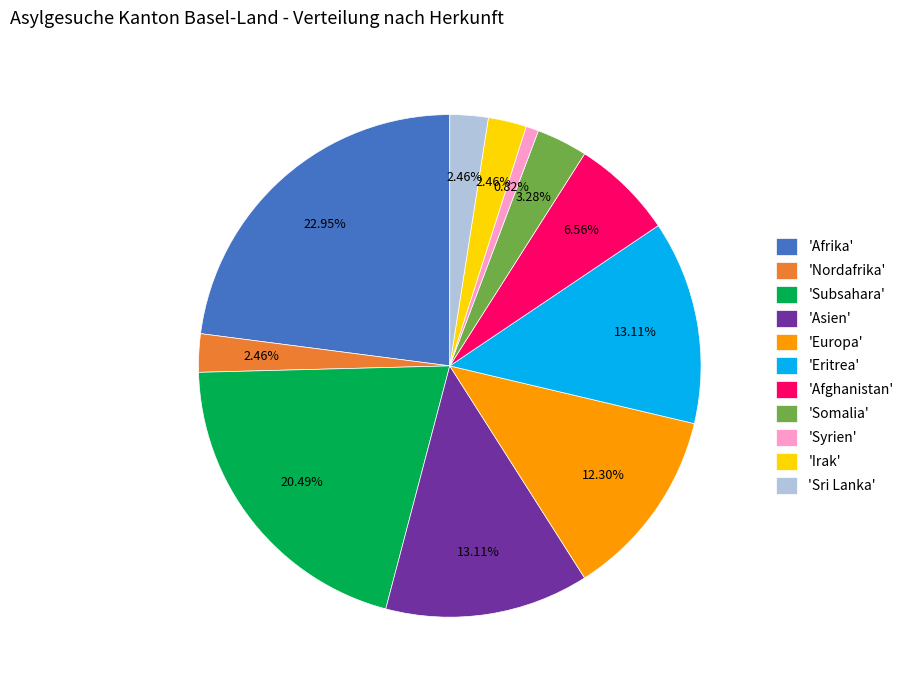

Combined, do 'Somalia' and 'Asien' account for over 50%?

No